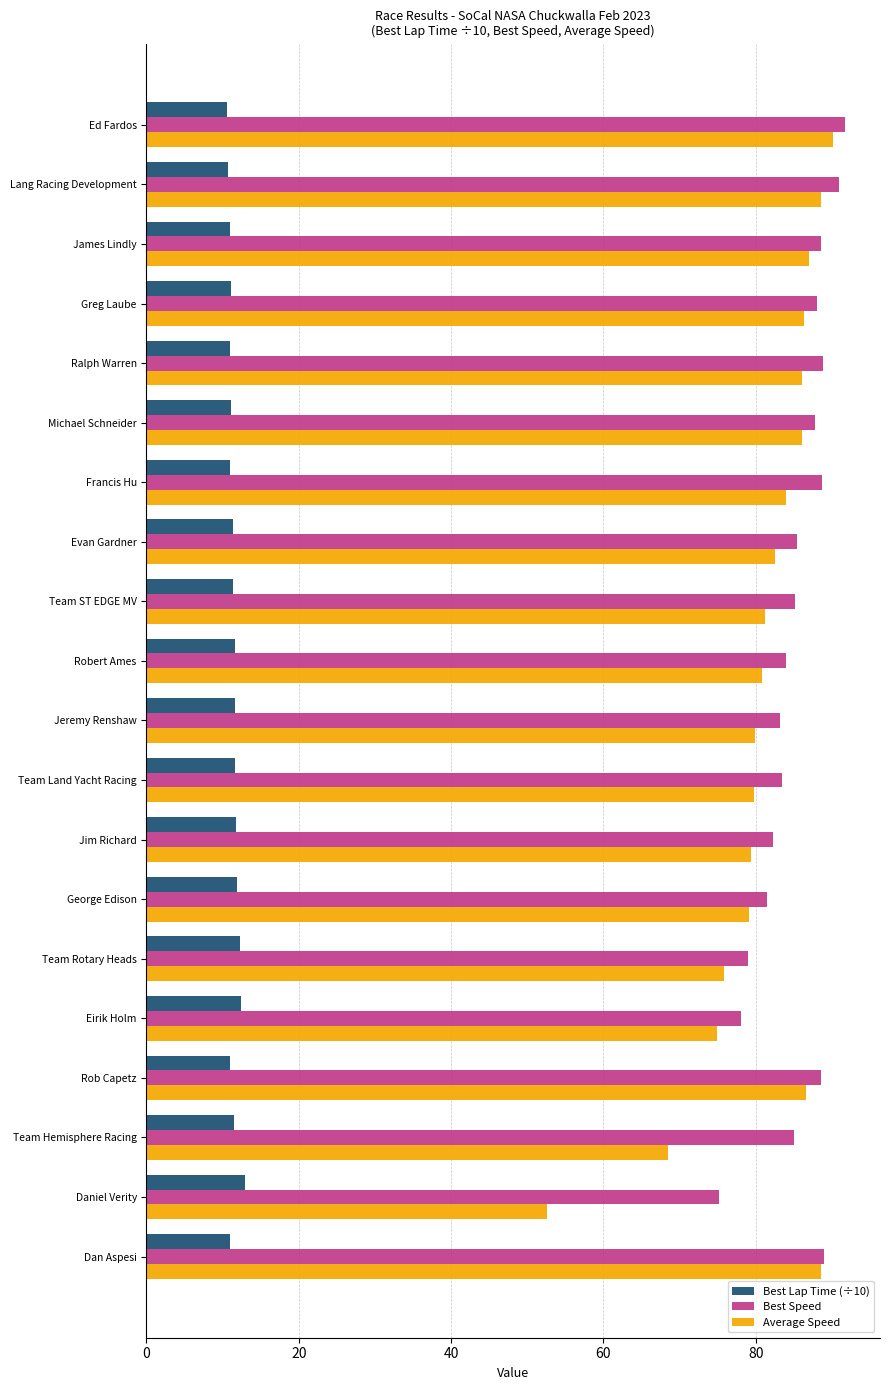

What value does the Average Speed series have at Jeremy Renshaw?

79.9